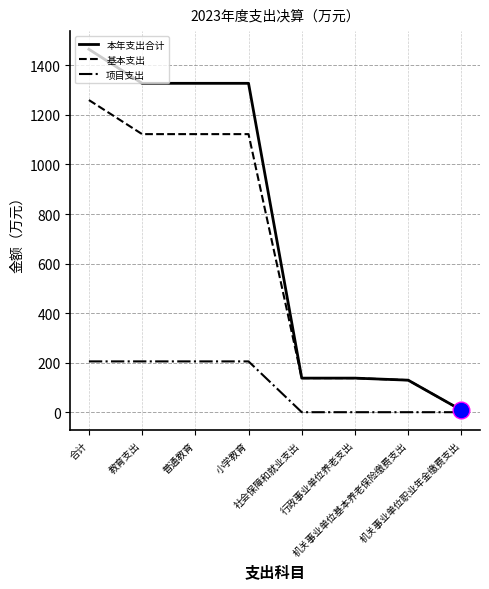

Does the chart display data point markers on the line(s)?

No